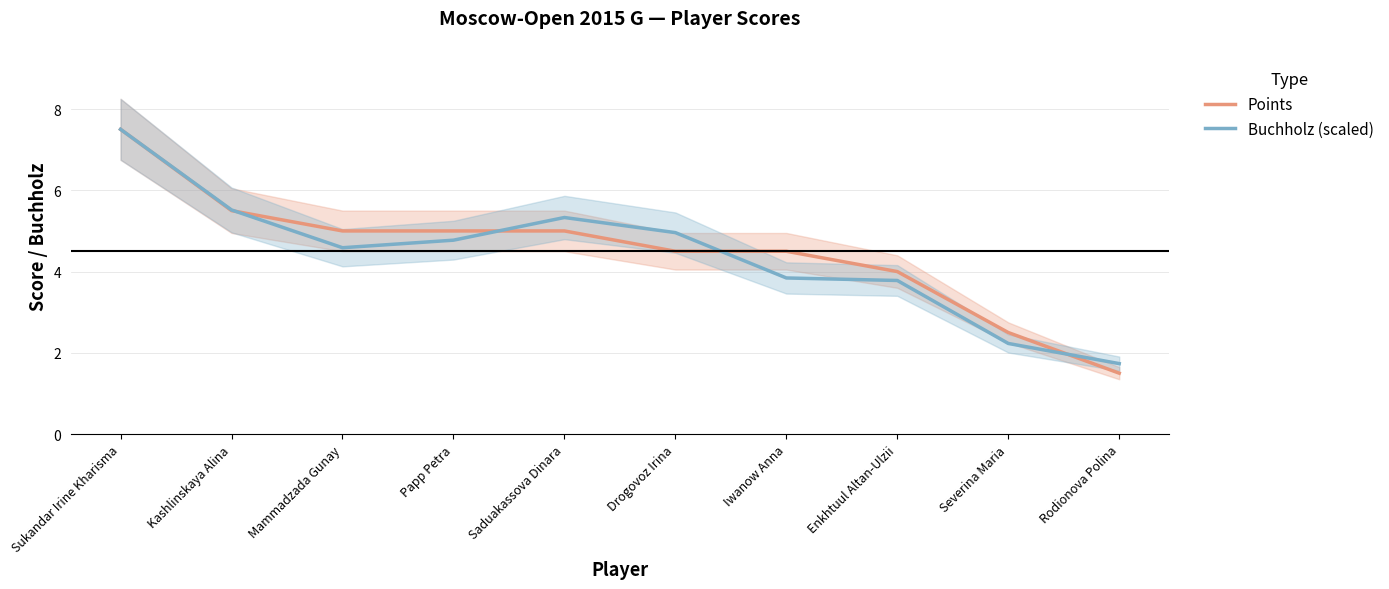

At which category does the chart reach its minimum across all series?

Rodionova Polina